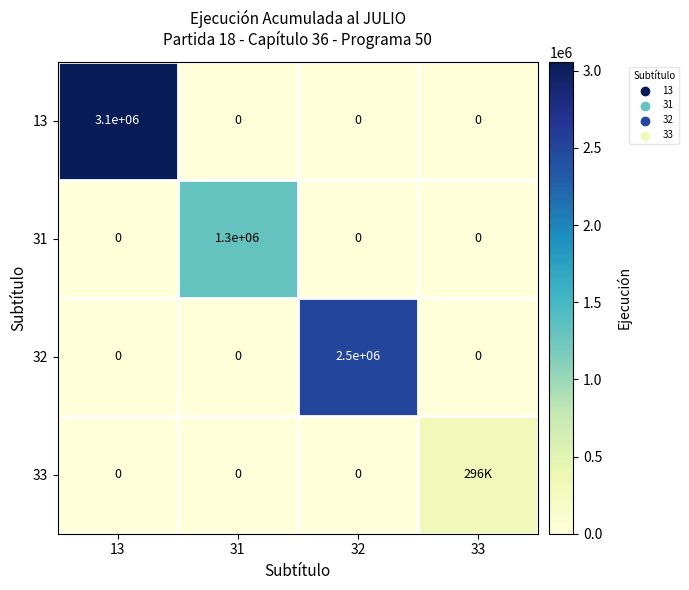

Which series changed the most between 13 and 32?

13